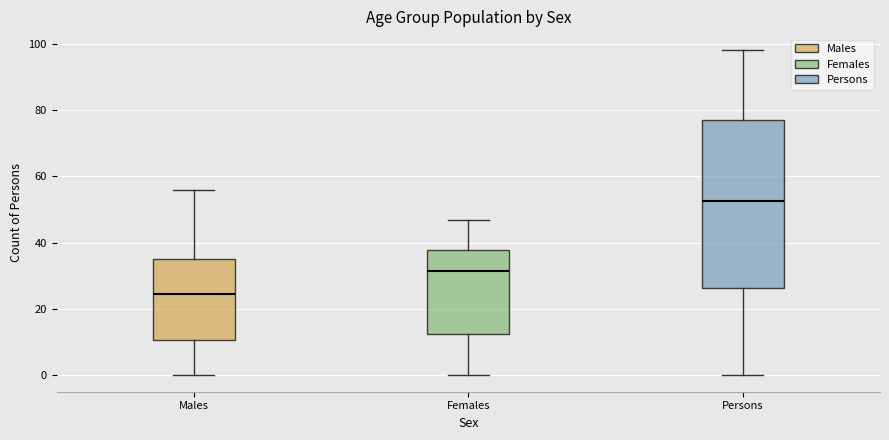

Reading left to right, transcribe this box plot: for each box, give where its median line is, the range the box spans, and where its two whiskers end, as read against the y-axis. The values are not printed on the chart, so give them approximately, as read against the axis.

Males: median 24, box 10 to 36, whiskers 0 to 56
Females: median 32, box 12 to 38, whiskers 0 to 48
Persons: median 52, box 26 to 78, whiskers 0 to 98